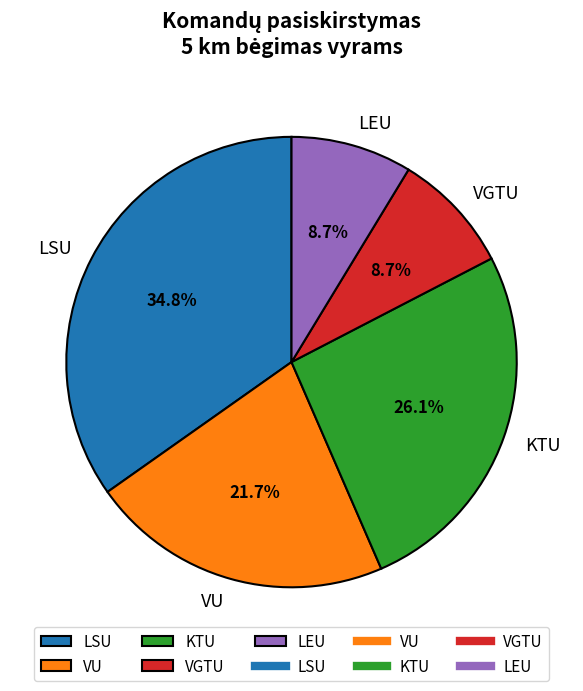

How many slices are in this pie chart?

5